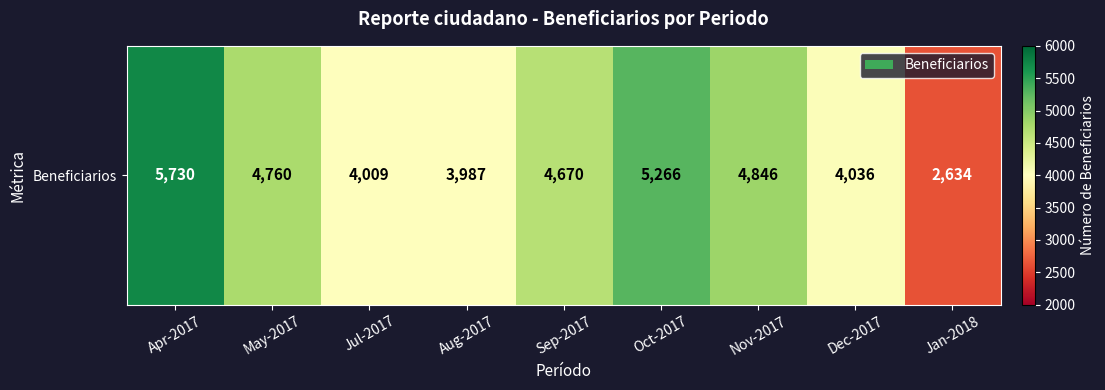

Is it true that the value at Jul-2017 is 4009?

True